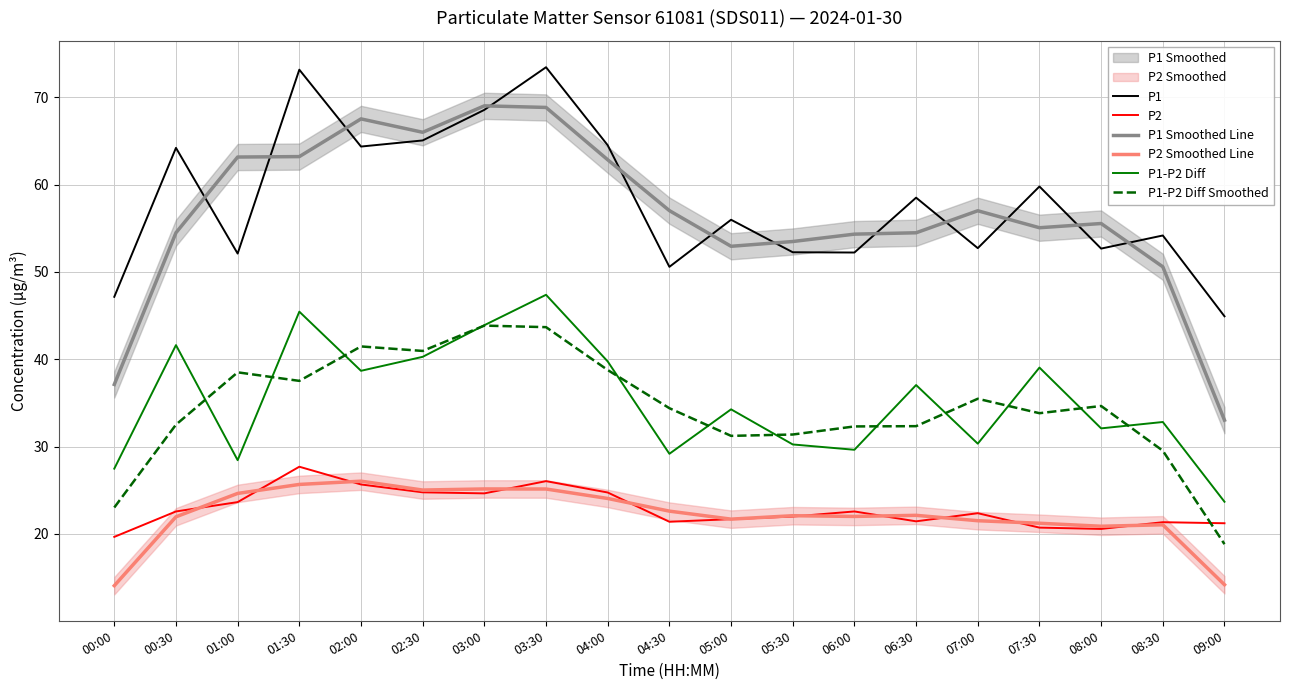

Is it true that P1-P2 Diff equals 29.2 at 04:30?

True